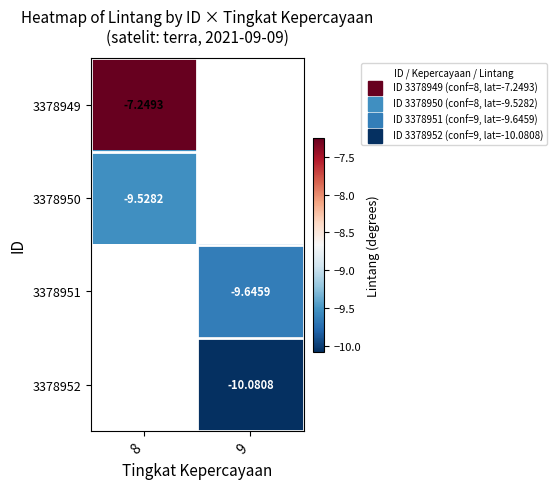

Which series has the largest range (max minus min)?

3378949